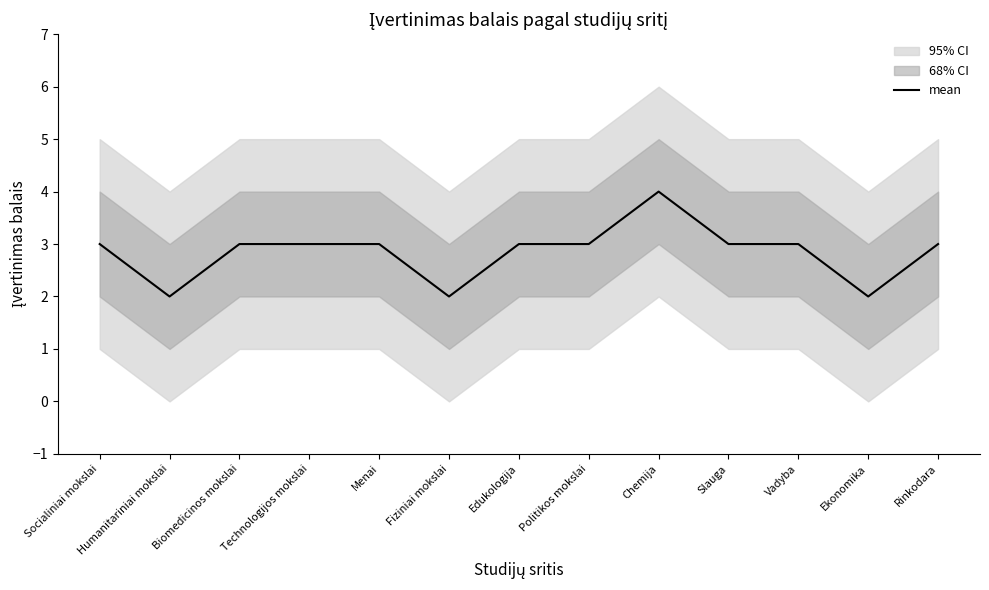

Which category has the lowest value across all series?

Humanitariniai mokslai